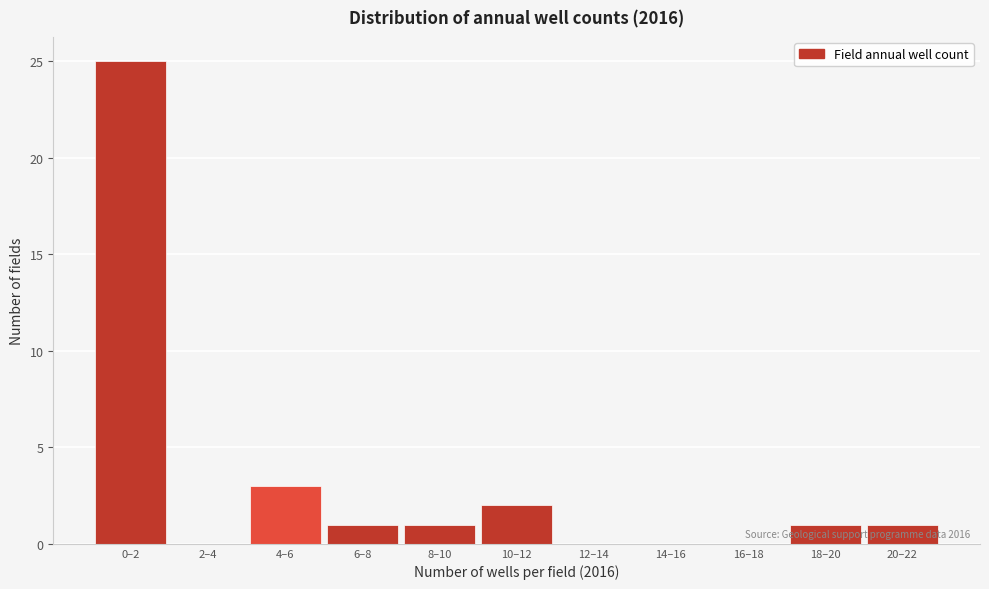

Reading right to left, what are all the values shown in this chart?

20–22=1	18–20=1	16–18=0	14–16=0	12–14=0	10–12=2	8–10=1	6–8=1	4–6=3	2–4=0	0–2=25